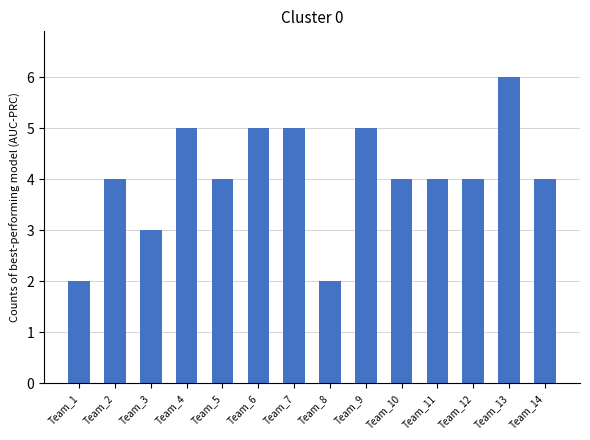

Reading right to left, what are all the values shown in this chart?

4	6	4	4	4	5	2	5	5	4	5	3	4	2